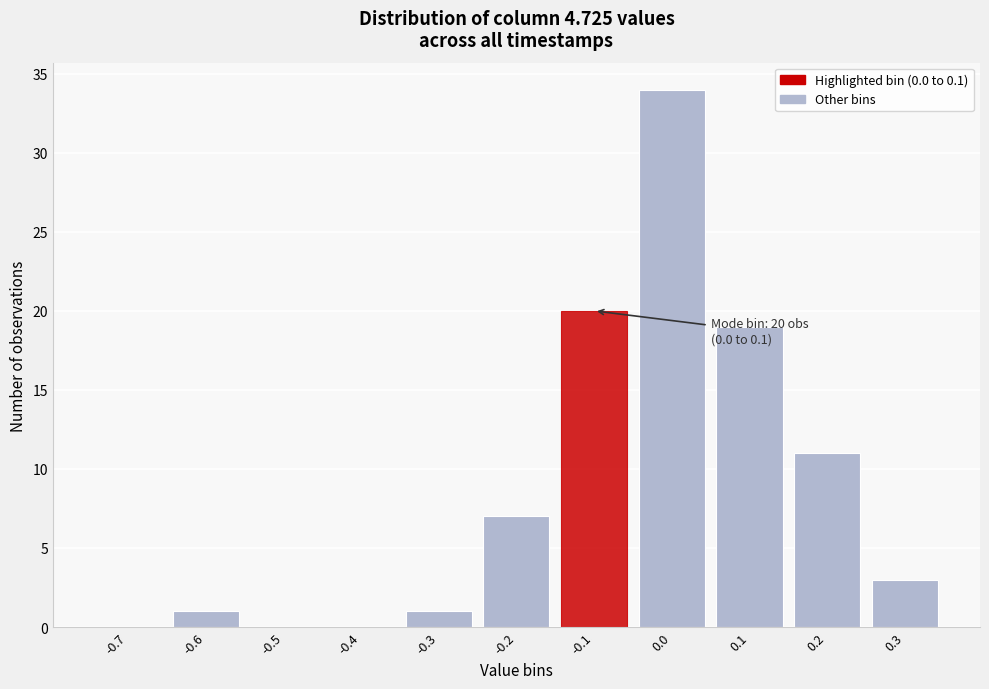

Reading left to right, list all the values displayed in this chart.

-0.7=0	-0.6=1	-0.5=0	-0.4=0	-0.3=1	-0.2=7	-0.1=20	0.0=34	0.1=19	0.2=11	0.3=3